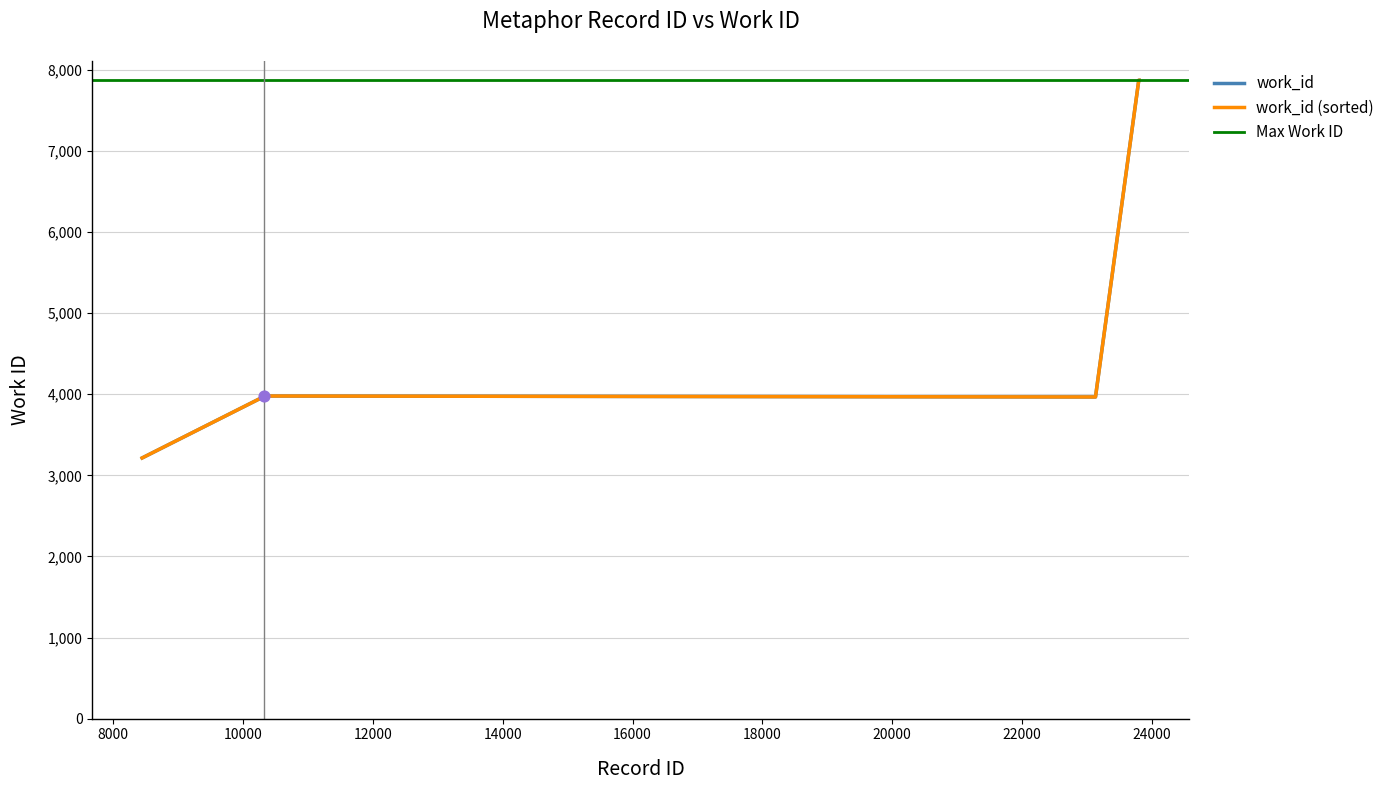

Approximately how many times larger is the value at 10320 compared to 8444?

1.2